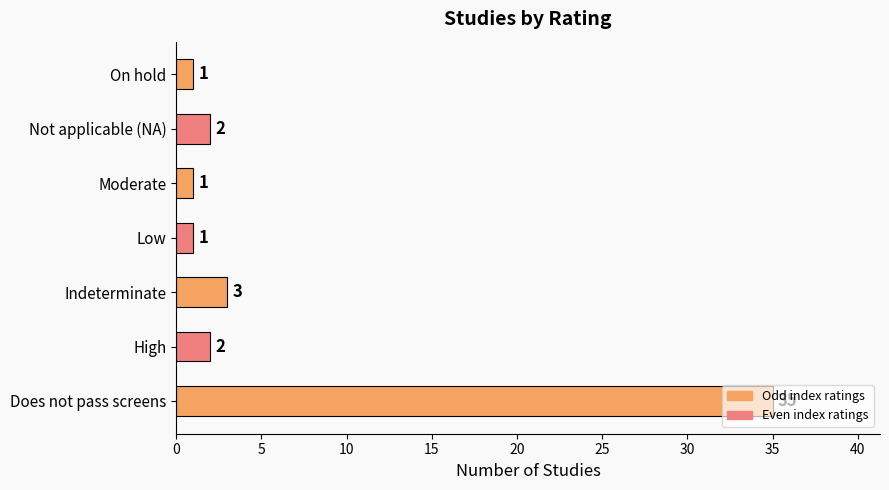

Approximately how many times larger is the value at On hold compared to High?

0.5